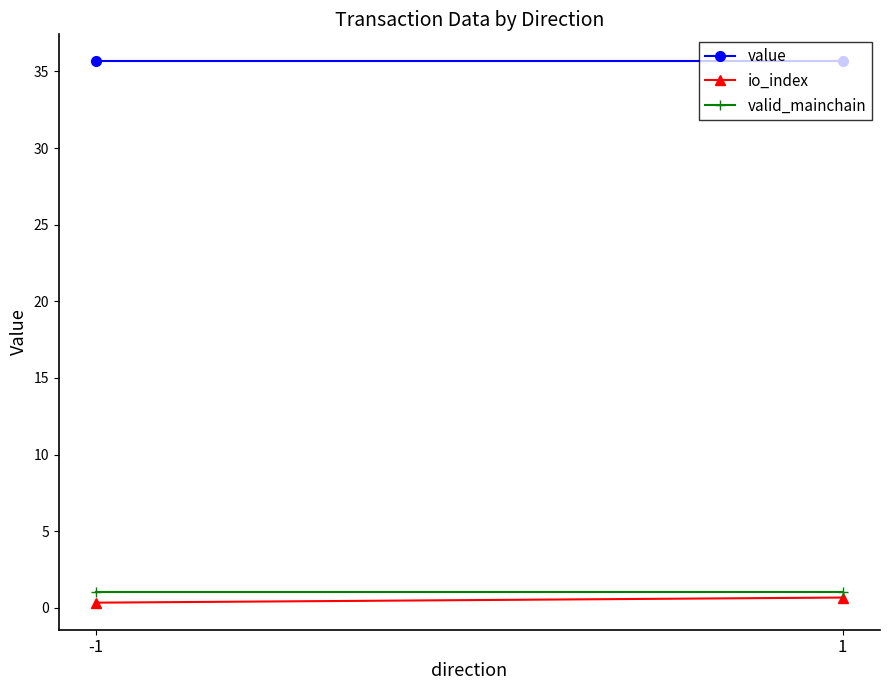

At how many categories does at least one series exceed 19?

2